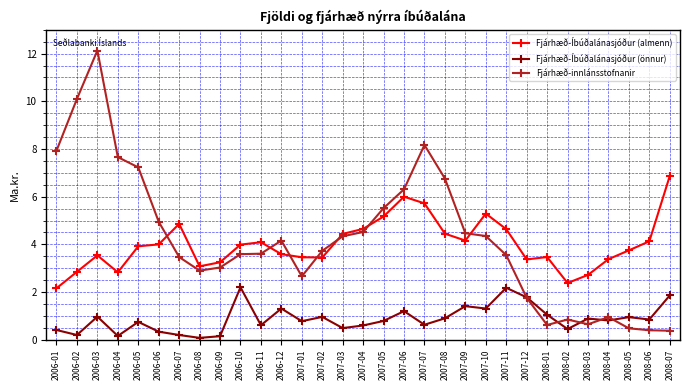

List the series in order of their peak value, lowest first.

Fjárhæð-Íbúðalánasjóður (önnur), Fjárhæð-Íbúðalánasjóður (almenn), Fjárhæð-innlánsstofnanir